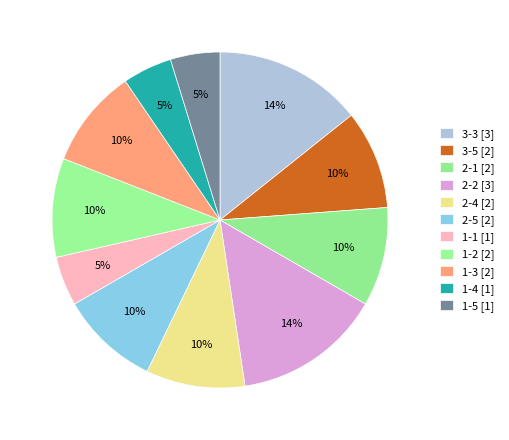

How many segments does this pie chart have?

11